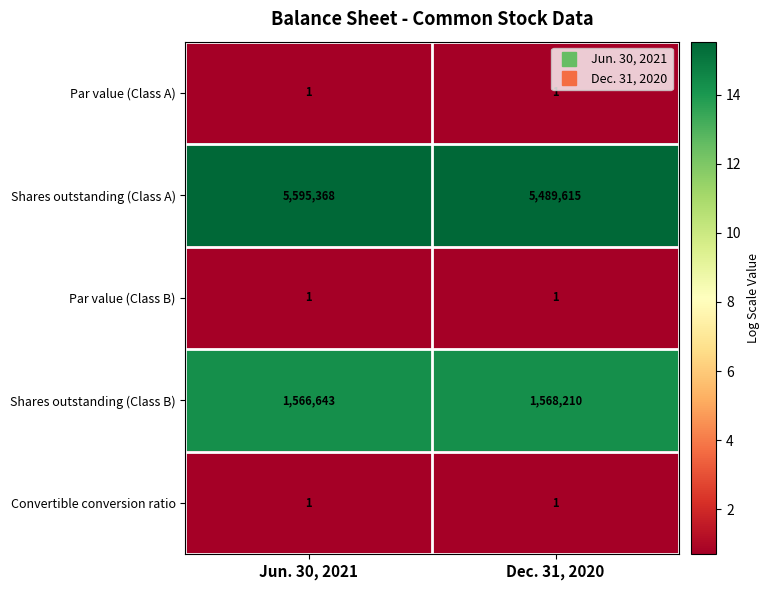

What is the total value across all series at Jun. 30, 2021?

7162014